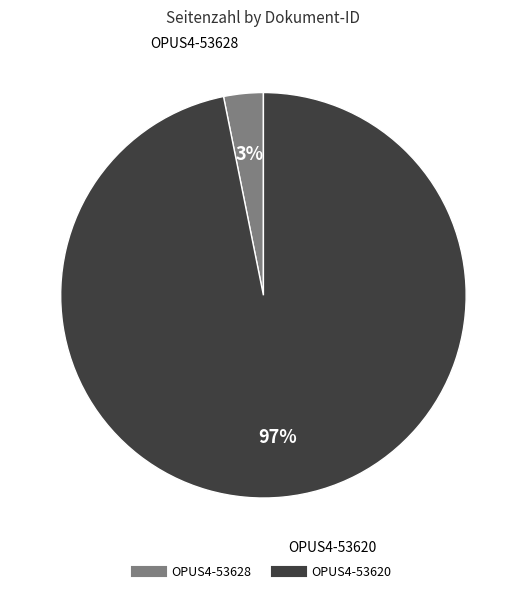

Is there any slice that represents more than half of the pie?

Yes